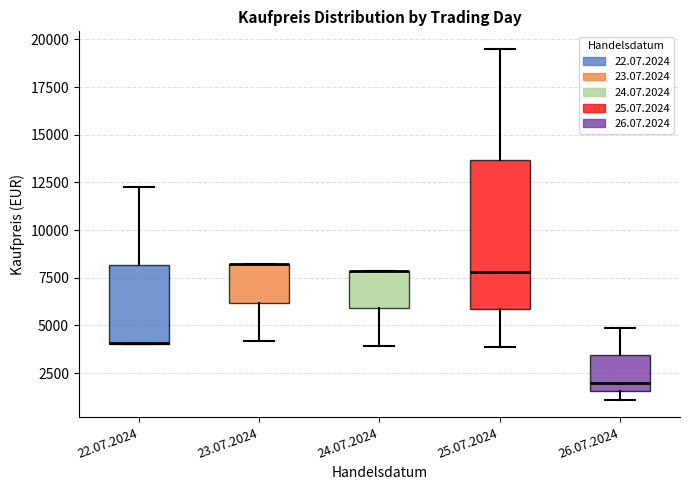

Where does the upper whisker of the box for 25.07.2024 end on the y-axis? The values are not printed on the chart, so give them approximately, as read against the axis.

19500